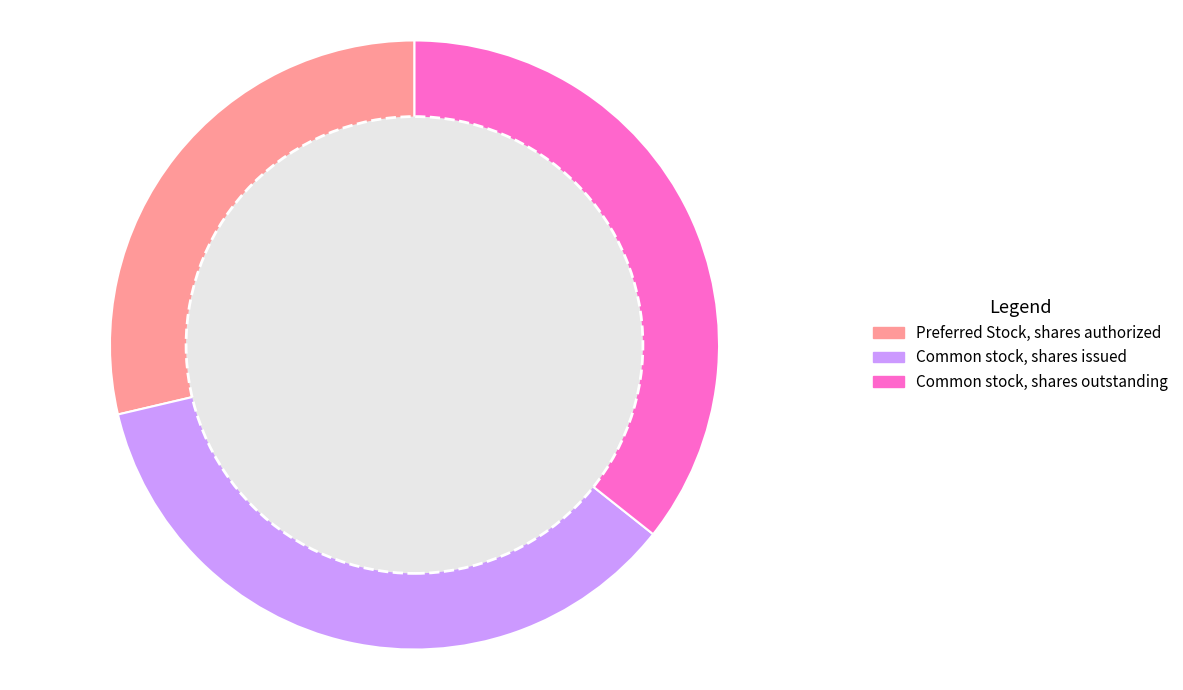

What is the smallest slice in the pie chart?

Preferred Stock, shares authorized